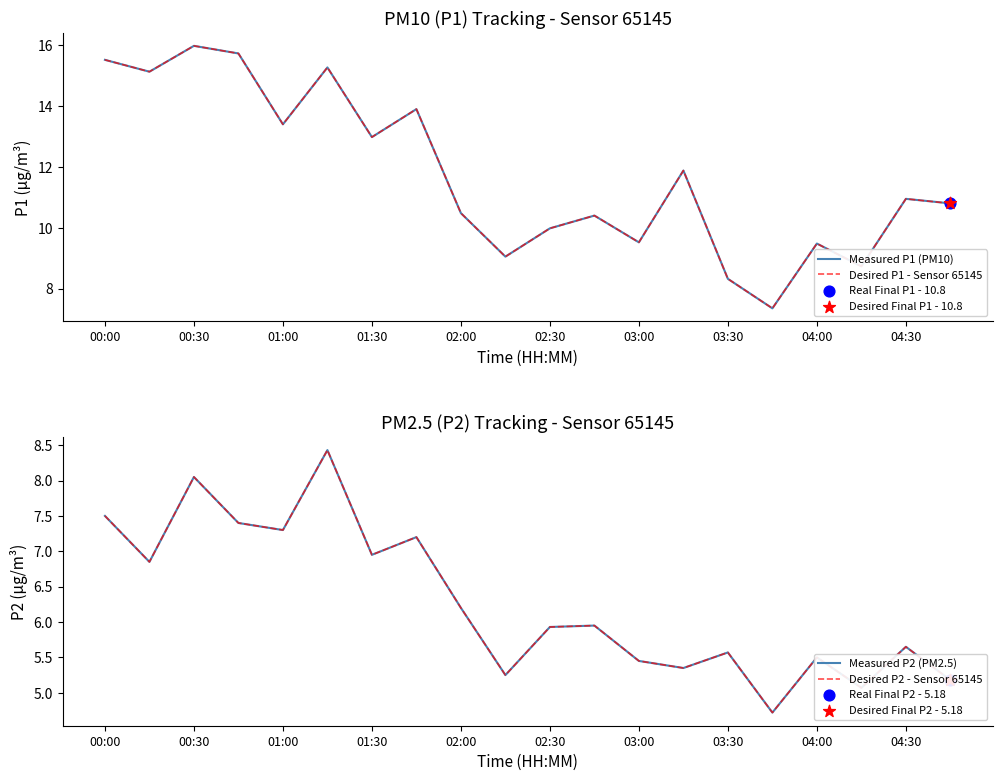

Is the value of Desired P2 - Sensor 65145 at 14 greater than the value of Desired P1 - Sensor 65145 at 02:30?

No